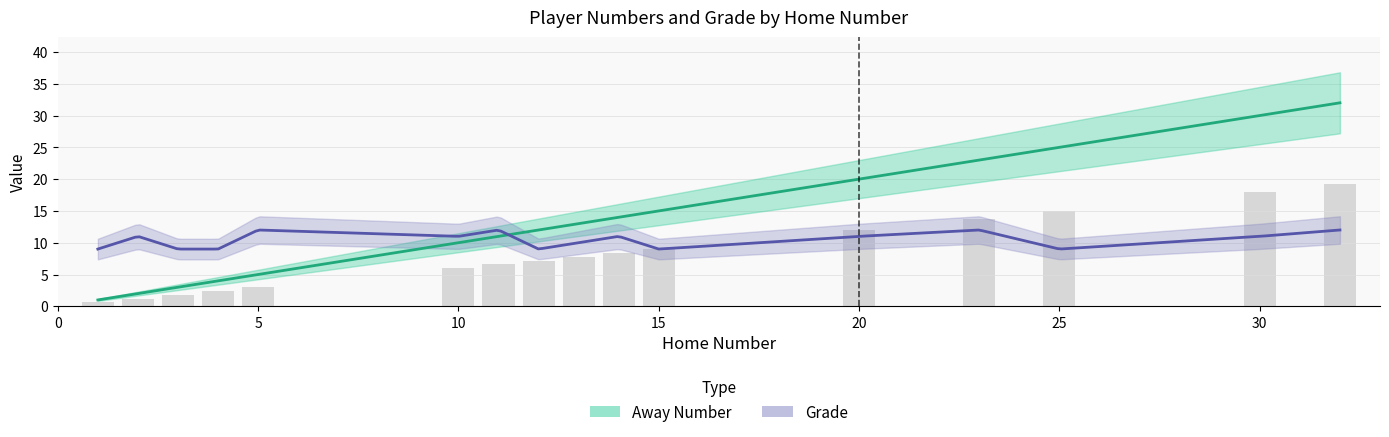

List the labels in order of Grade value, largest first.

5, 11, 23, 32, 2, 10, 14, 20, 30, 13, 1, 3, 4, 12, 15, 25